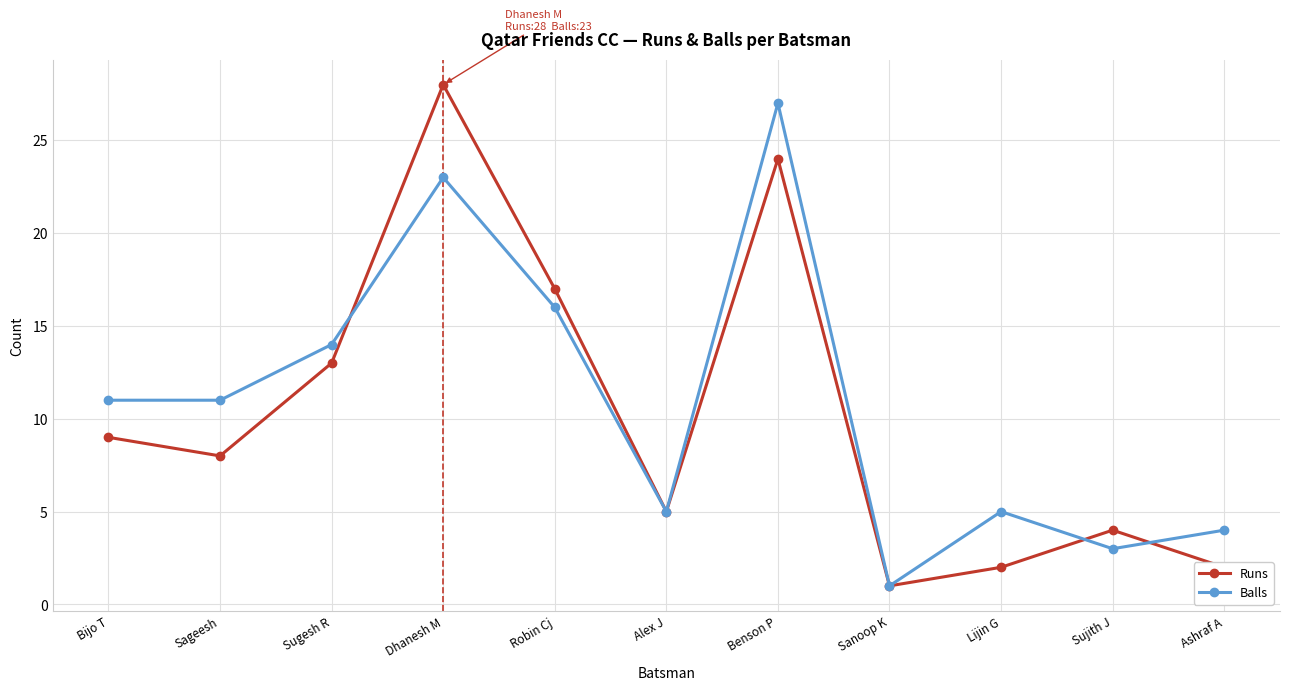

What position from the left is Robin Cj?

5